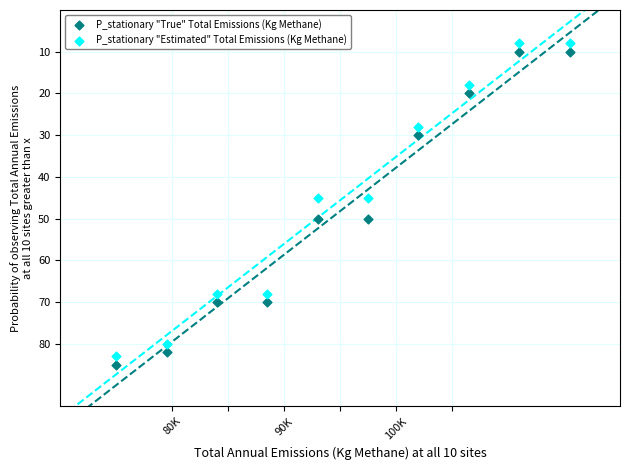

What is the X range (max minus min) for the scatter plot?

40500